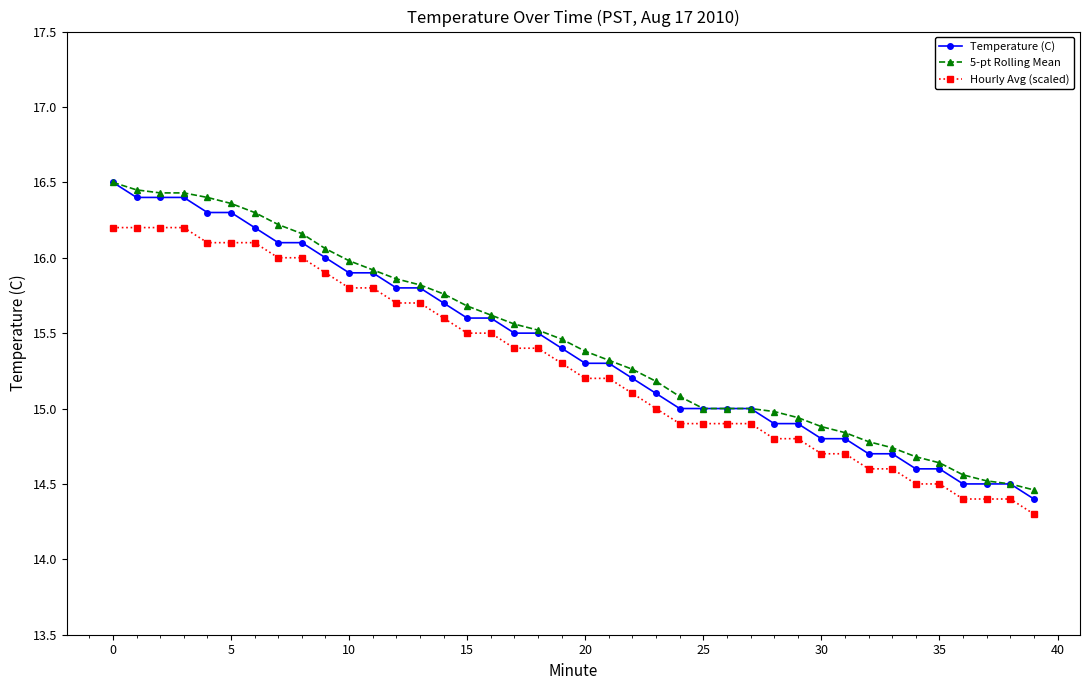

True or false: Hourly Avg (scaled) and 5-pt Rolling Mean intersect in this chart.

False